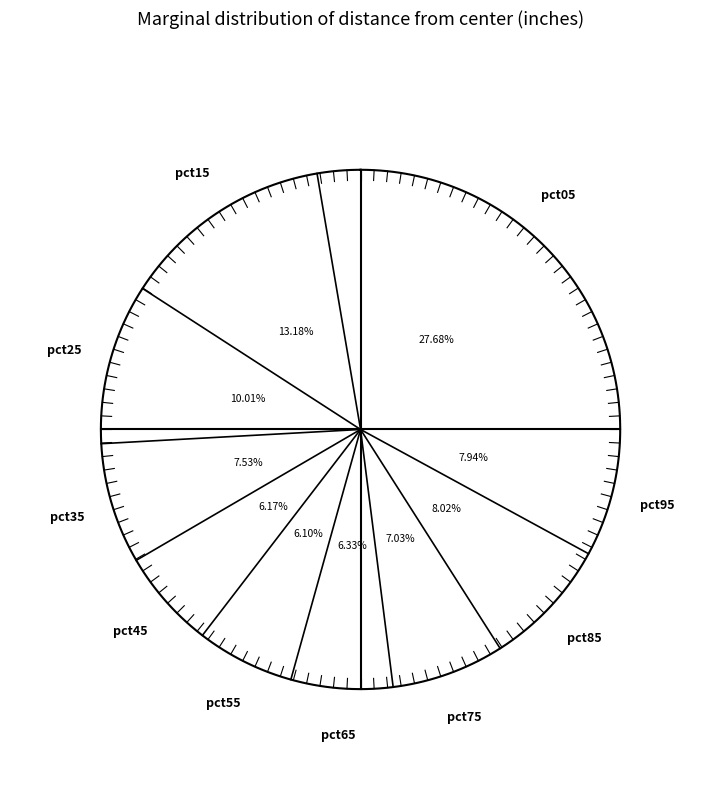

Combined, what portion of the pie is pct65 and pct35?

13.9%